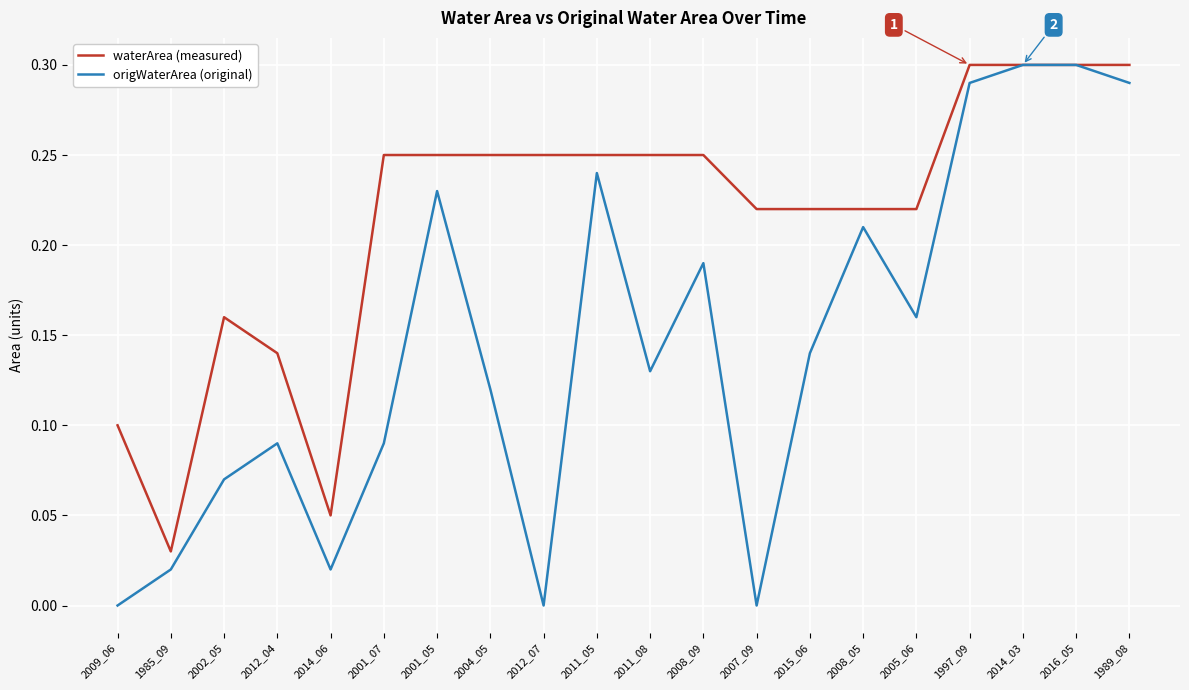

Is it true that origWaterArea (original) equals 0.2 at 2011_08?

False